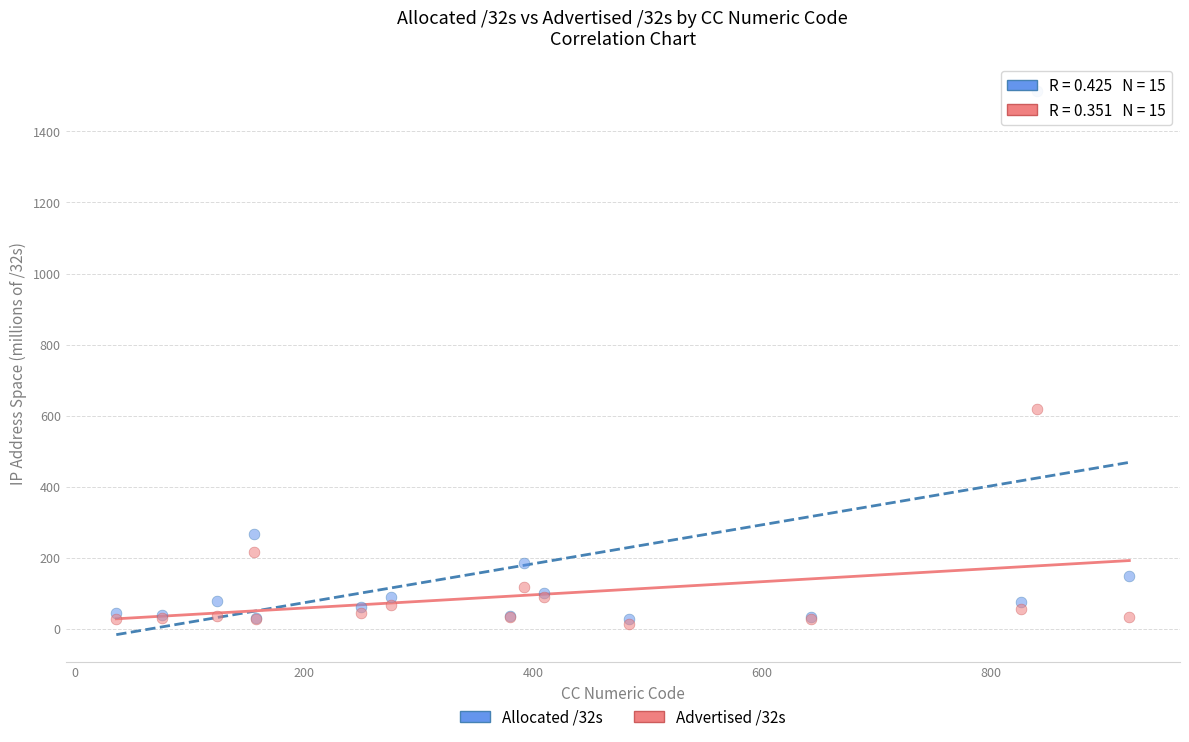

Across all series, what Y value is closest to 763?

618.4